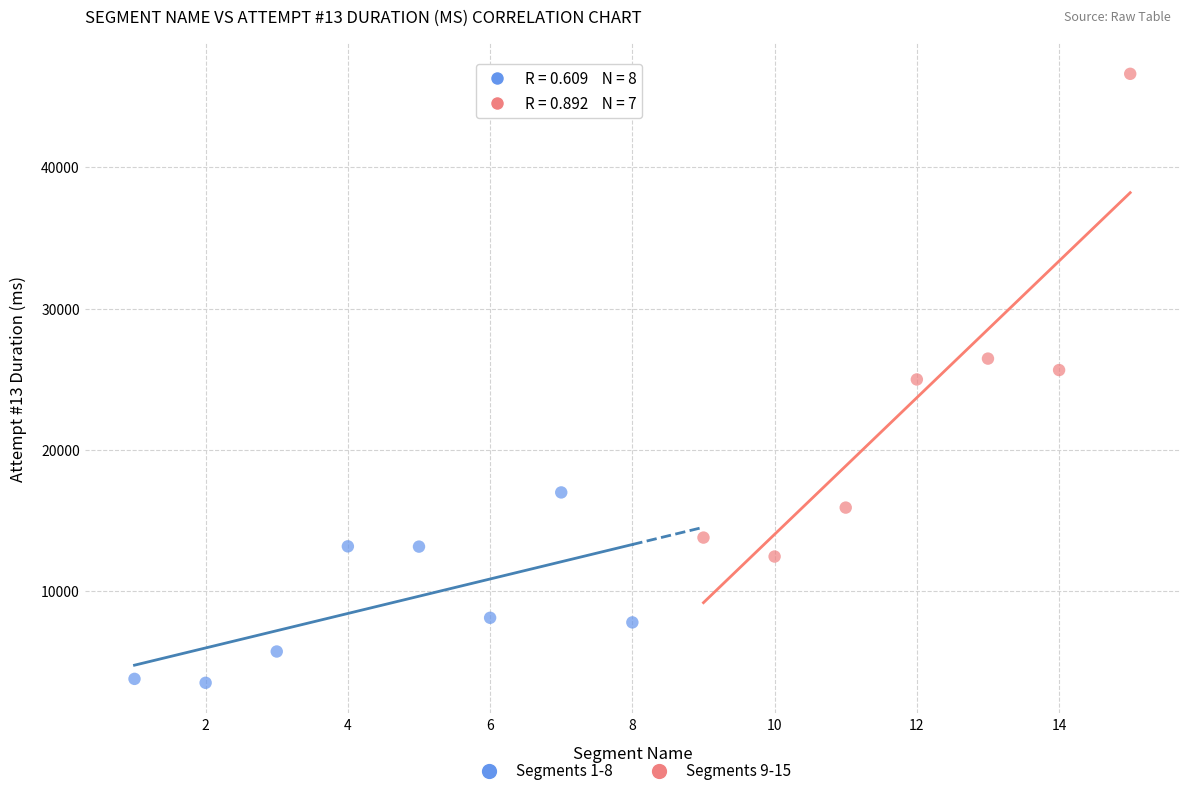

Which series contains the highest Y value?

Segments 9-15